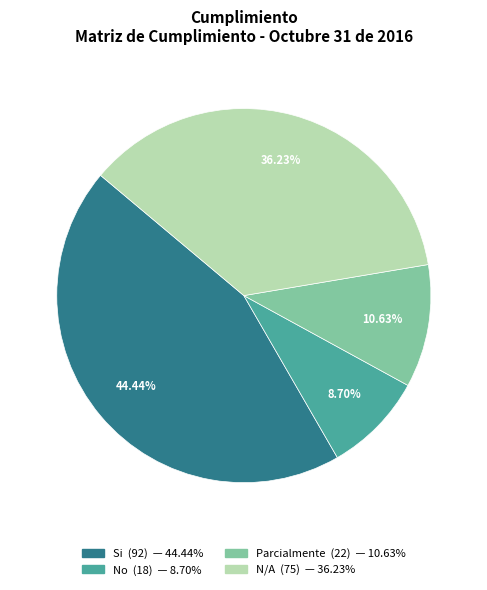

What percentage is NOT represented by Parcialmente?

89.4%